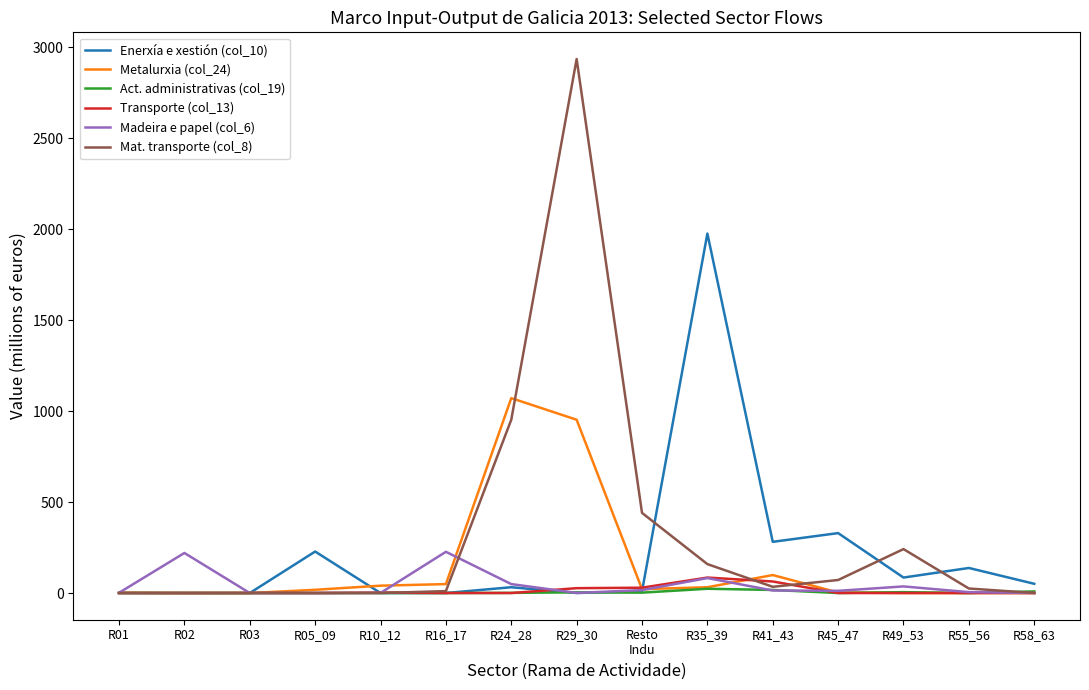

What is the difference between the highest and lowest values at R35_39?

1951.9